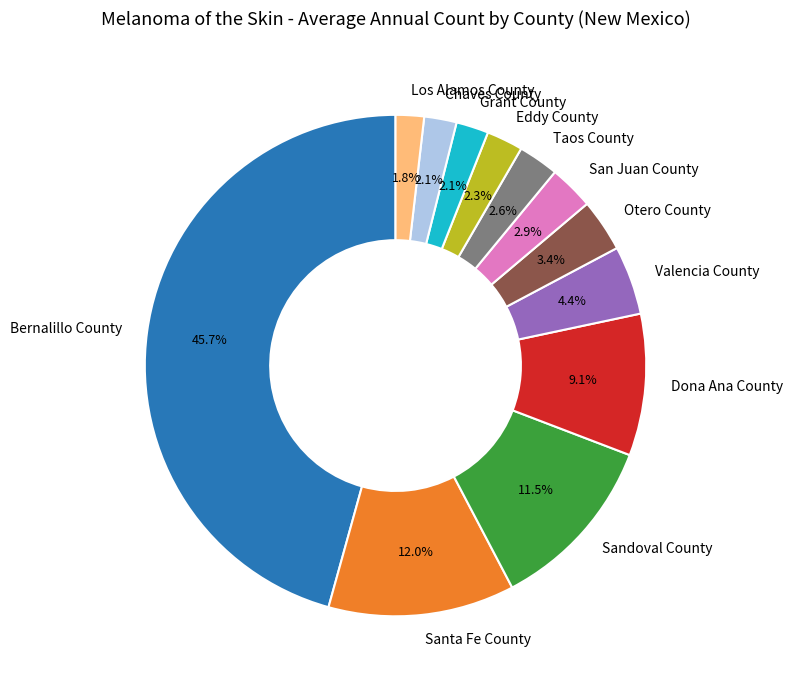

To the nearest percent, what is the average slice percentage?

8%